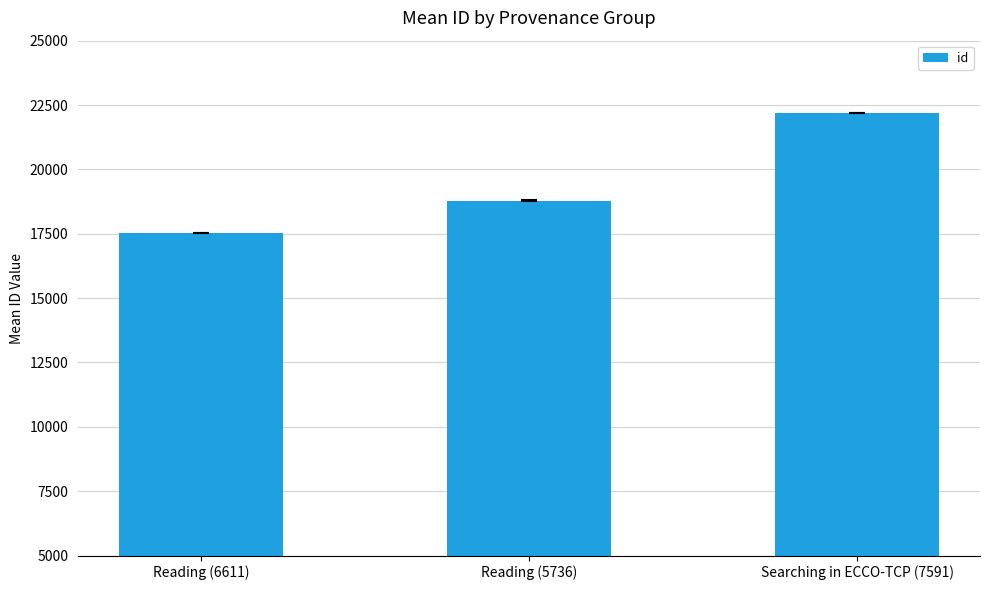

What value does the data have at Searching in ECCO-TCP (7591)?

22190.8